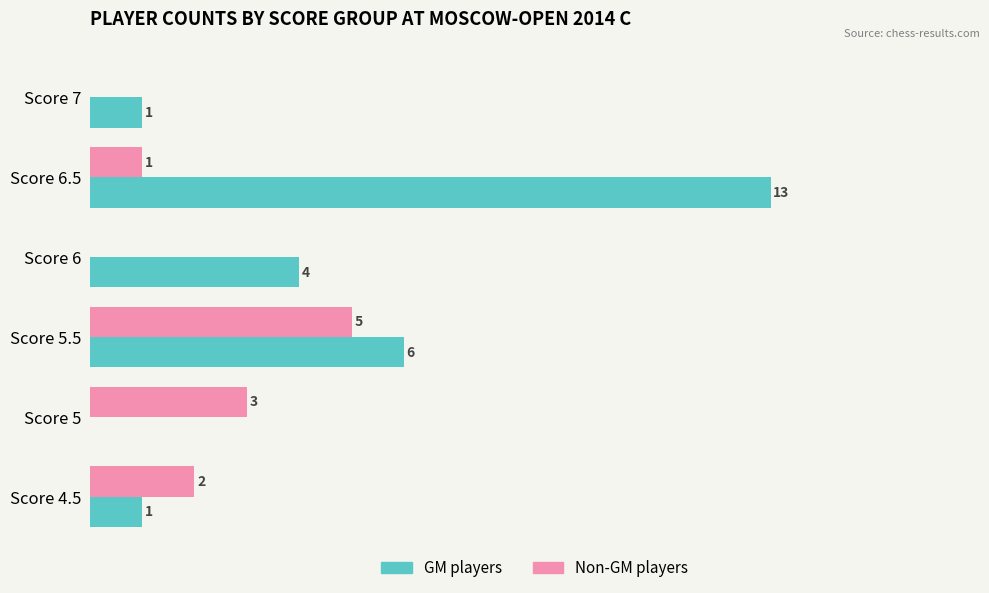

At which category does the chart reach its peak across all series?

Score 6.5